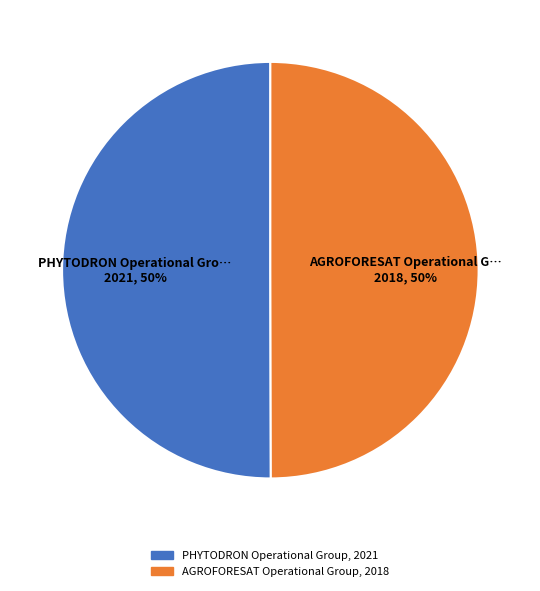

To the nearest percent, what percentage of the pie is PHYTODRON Operational Group?

50%